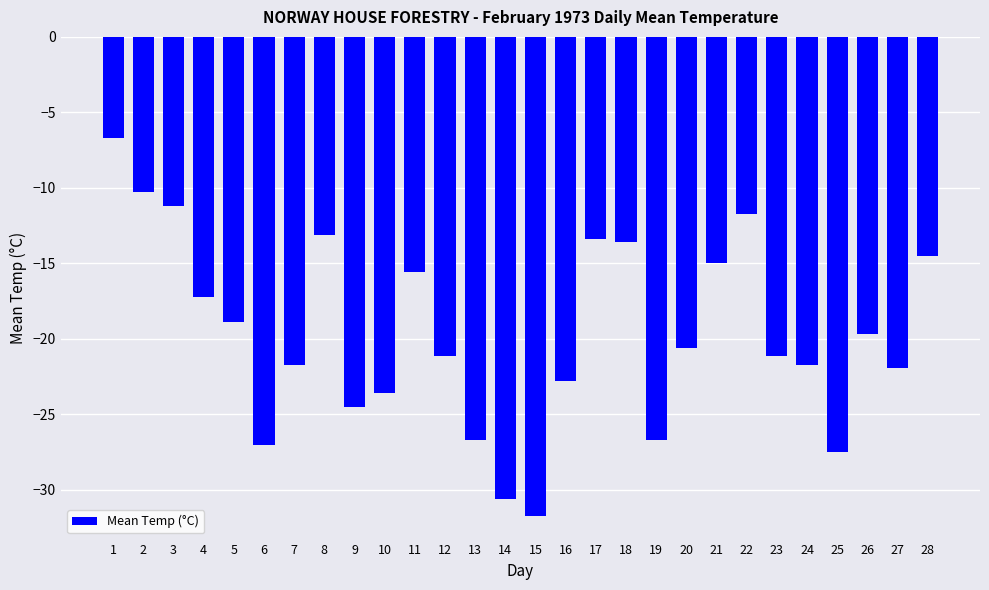

The value at 14 is -30.6. True or false?

True